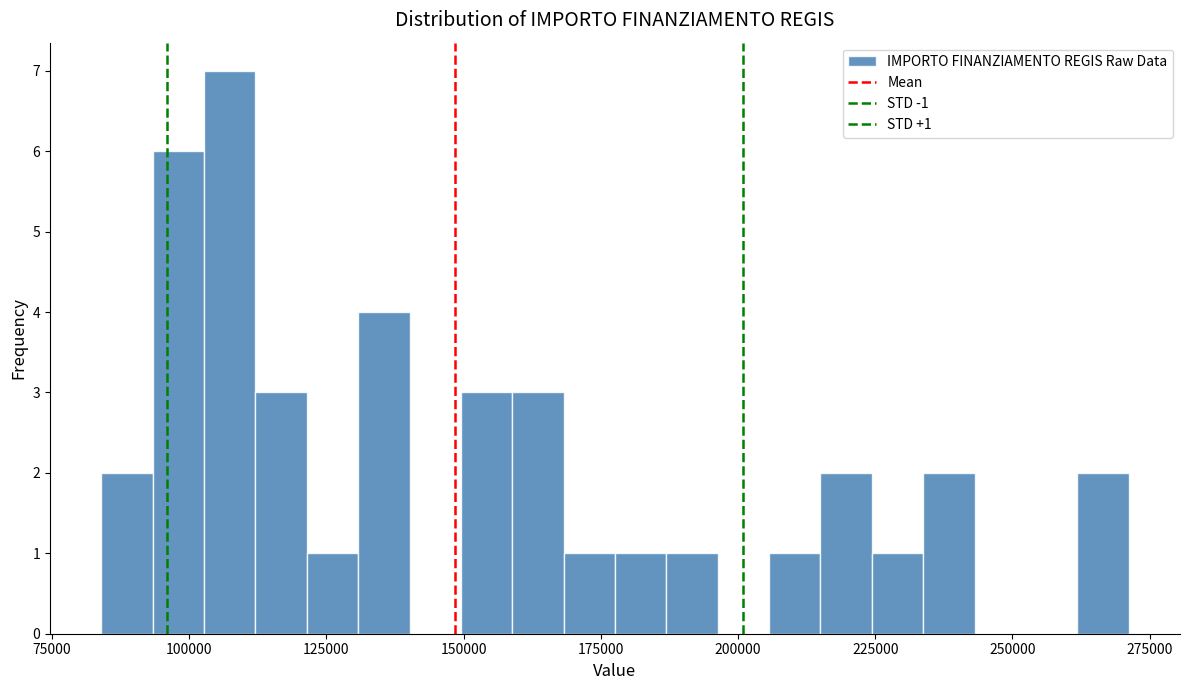

Around what value on the x-axis is the tallest bar? Give the approximate position of its centre, as read against the axis.

105000